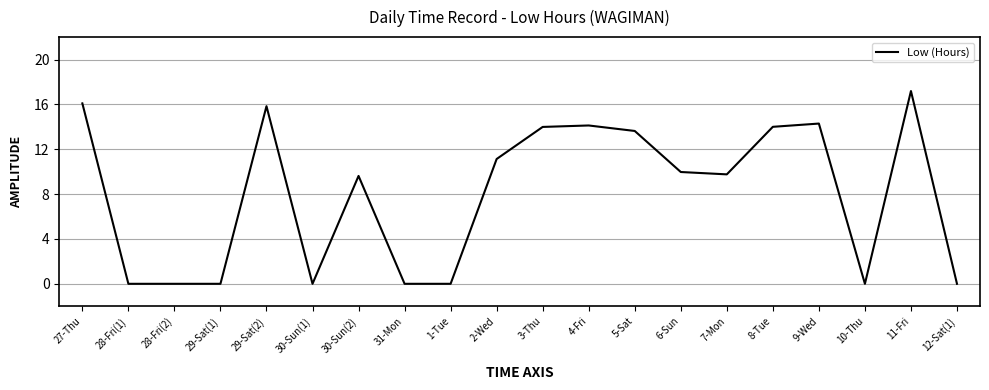

What is the maximum value shown in the chart?

17.2